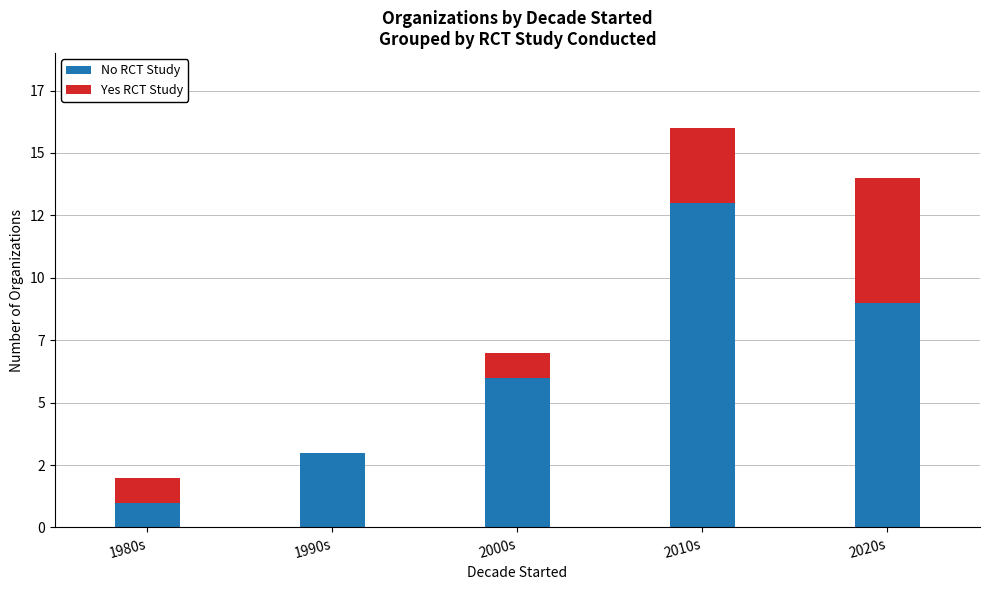

What are all the series names shown in the legend?

No RCT Study, Yes RCT Study